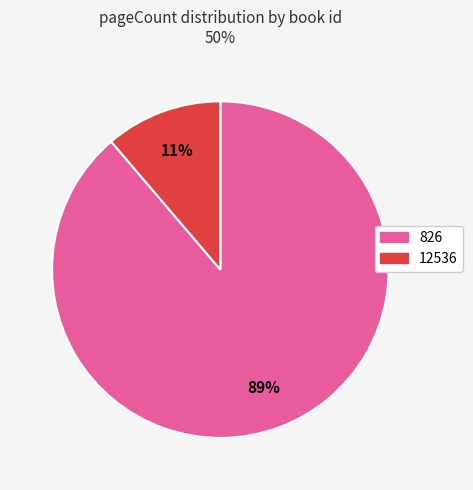

Count the number of slices in the pie.

2